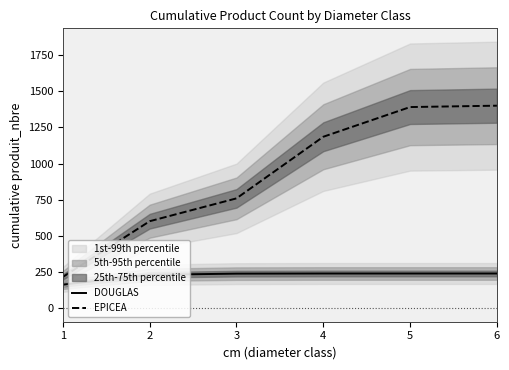

At which label does DOUGLAS reach its minimum?

1